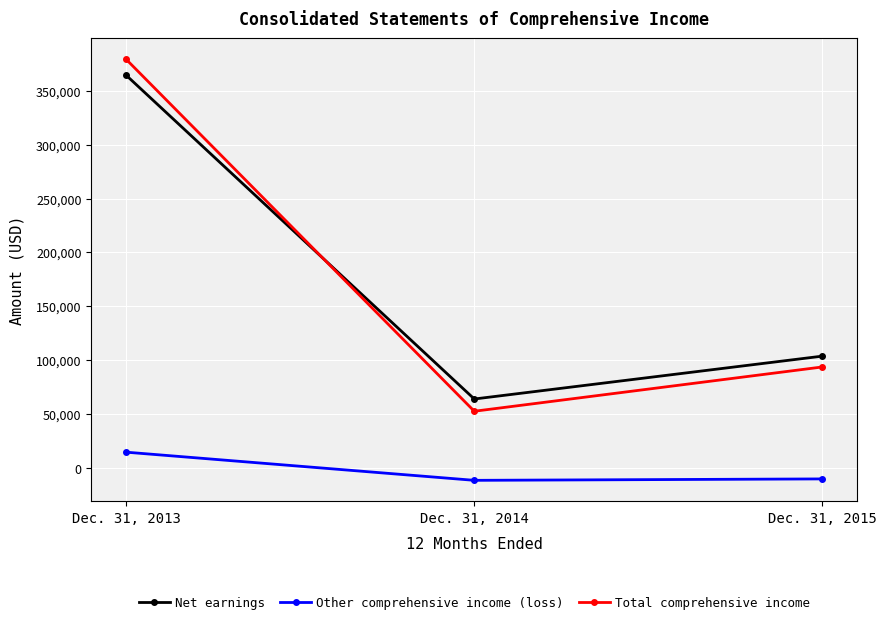

How many values in the Net earnings series are below 103856?

1